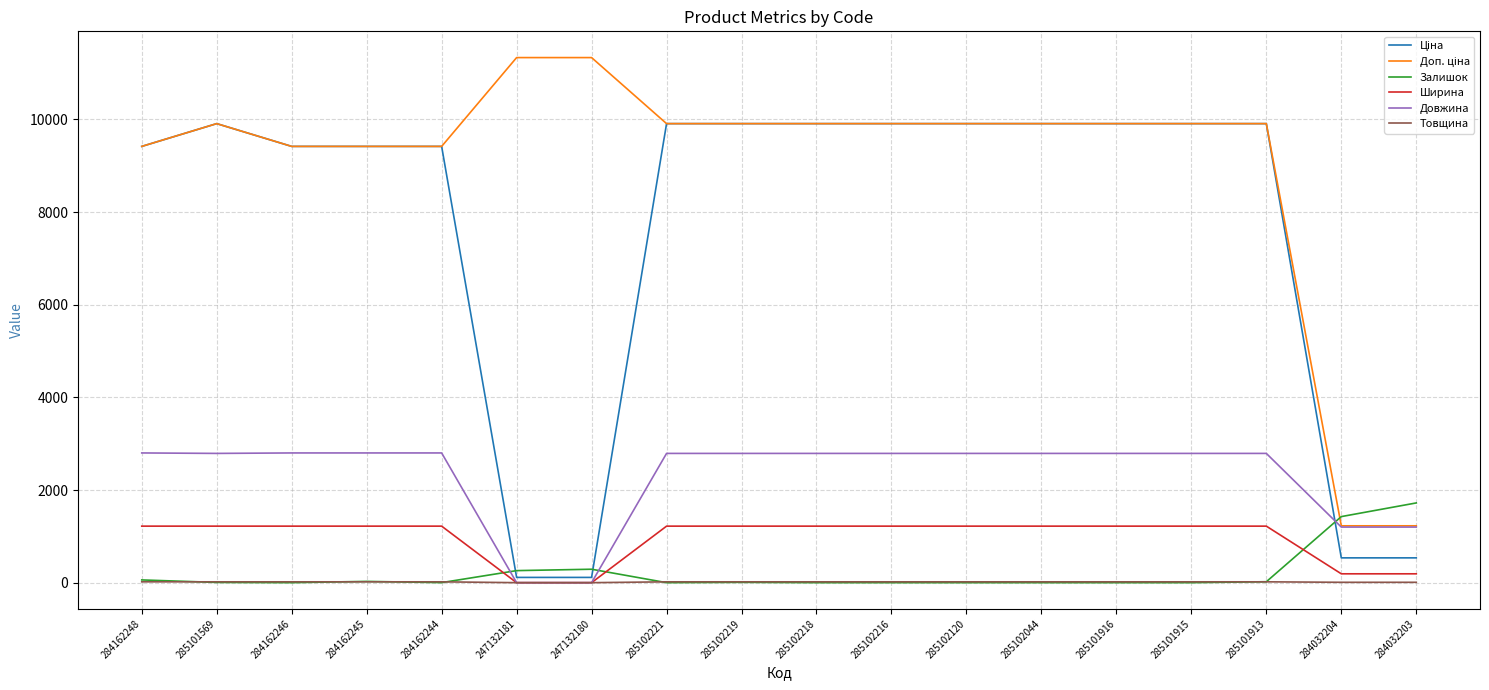

Is it true that Довжина equals 0.0 at 247132181?

True